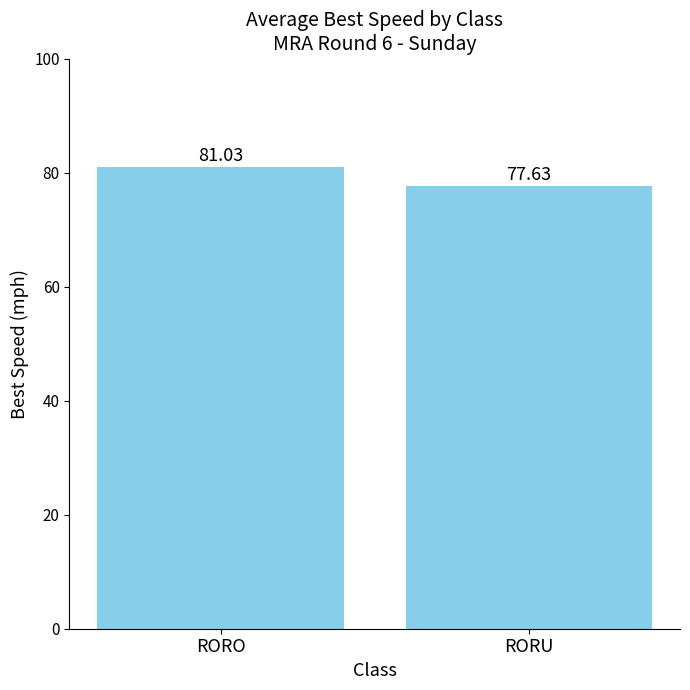

What is the average value?

79.3